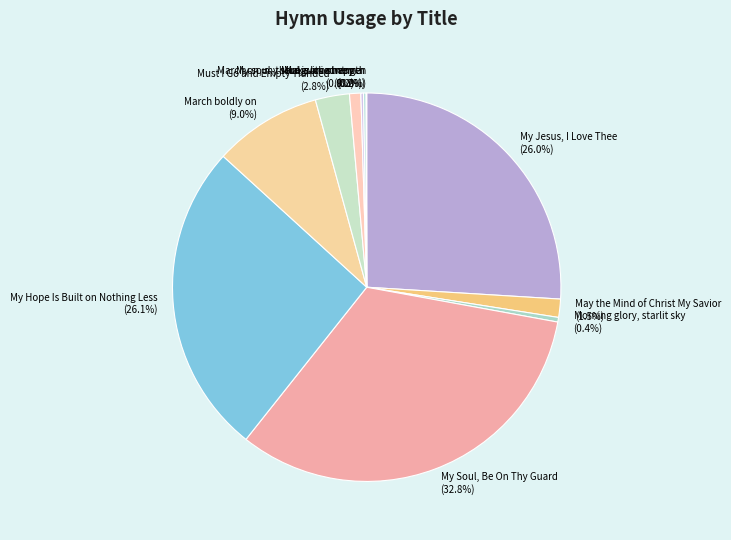

What percentage do Morning glory, starlit sky and Must I Go and Empty-Handed together represent?

3.2%